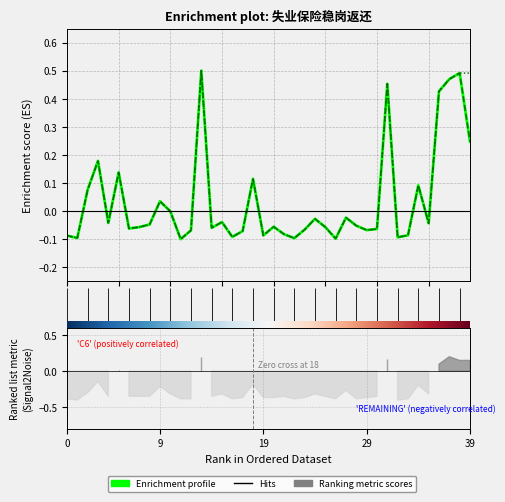

At how many categories does at least one series exceed 0?

12